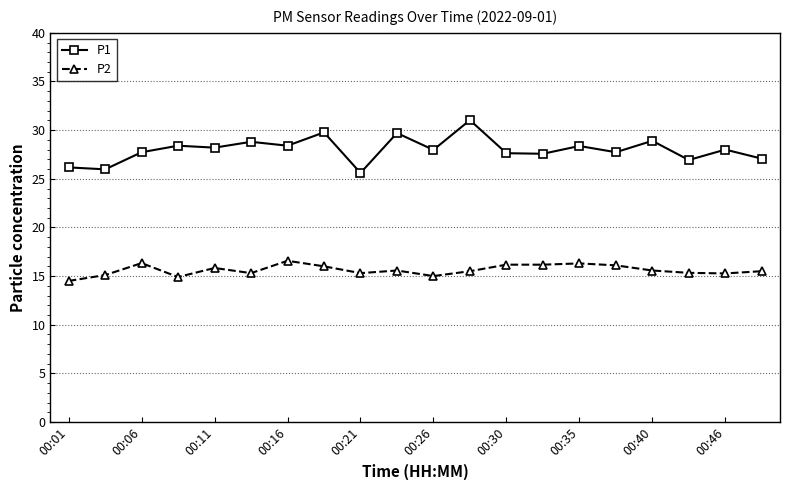

What is the smallest value displayed?

14.5